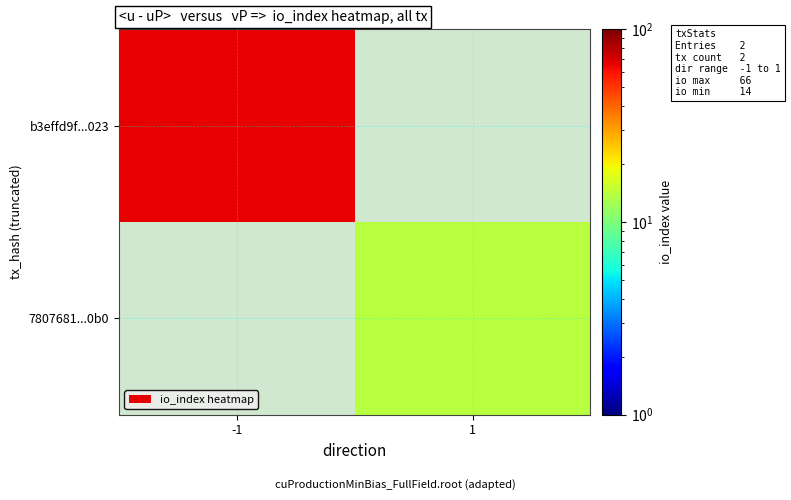

The b3effd9f...023 series shows 66.0 at -1. True or false?

True